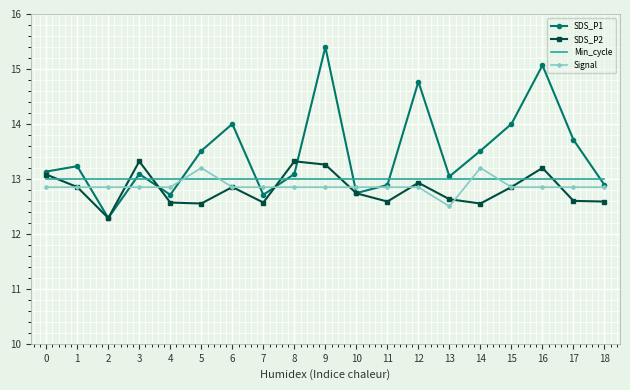

Between which two adjacent categories do SDS_P2 and Min_cycle first intersect?

0 and 1